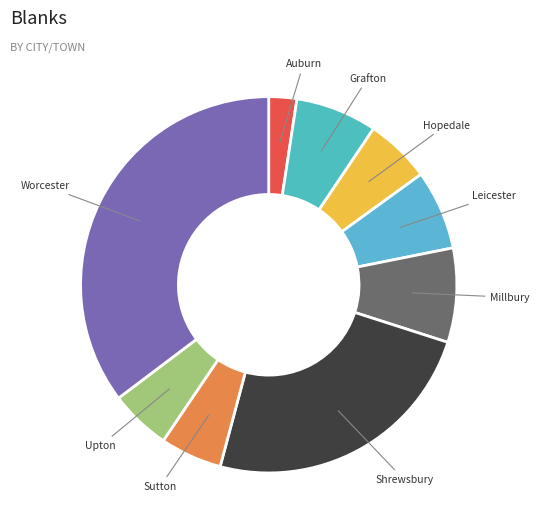

Is there a majority slice in this chart?

No